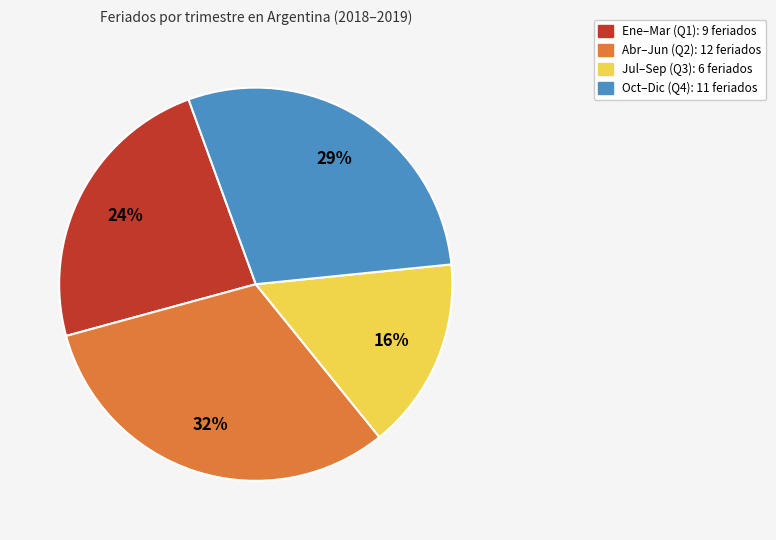

Is there a majority slice in this chart?

No